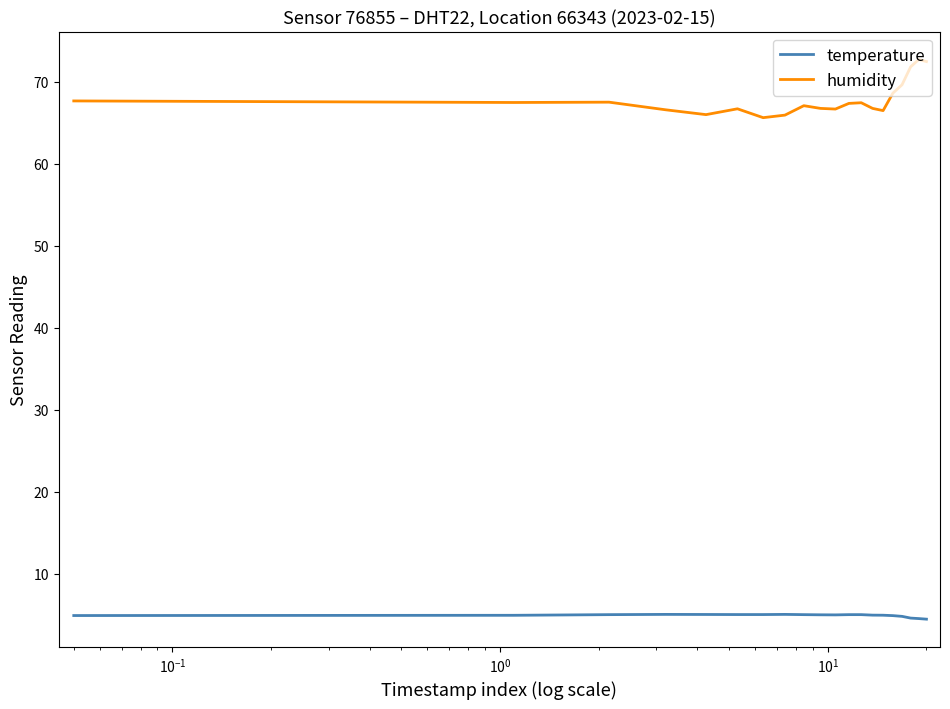

Which series has the largest total across all categories?

humidity